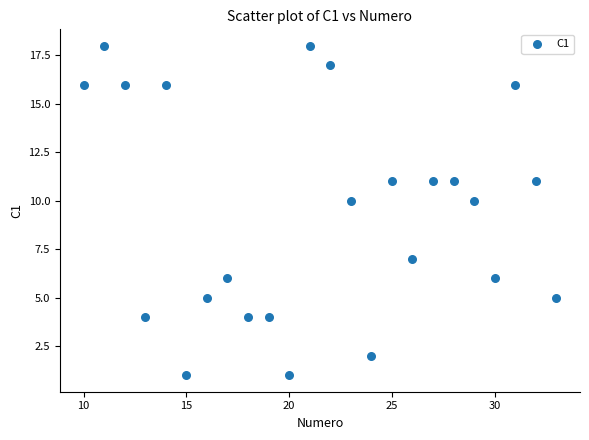

What is the range of Y values (max minus min)?

17